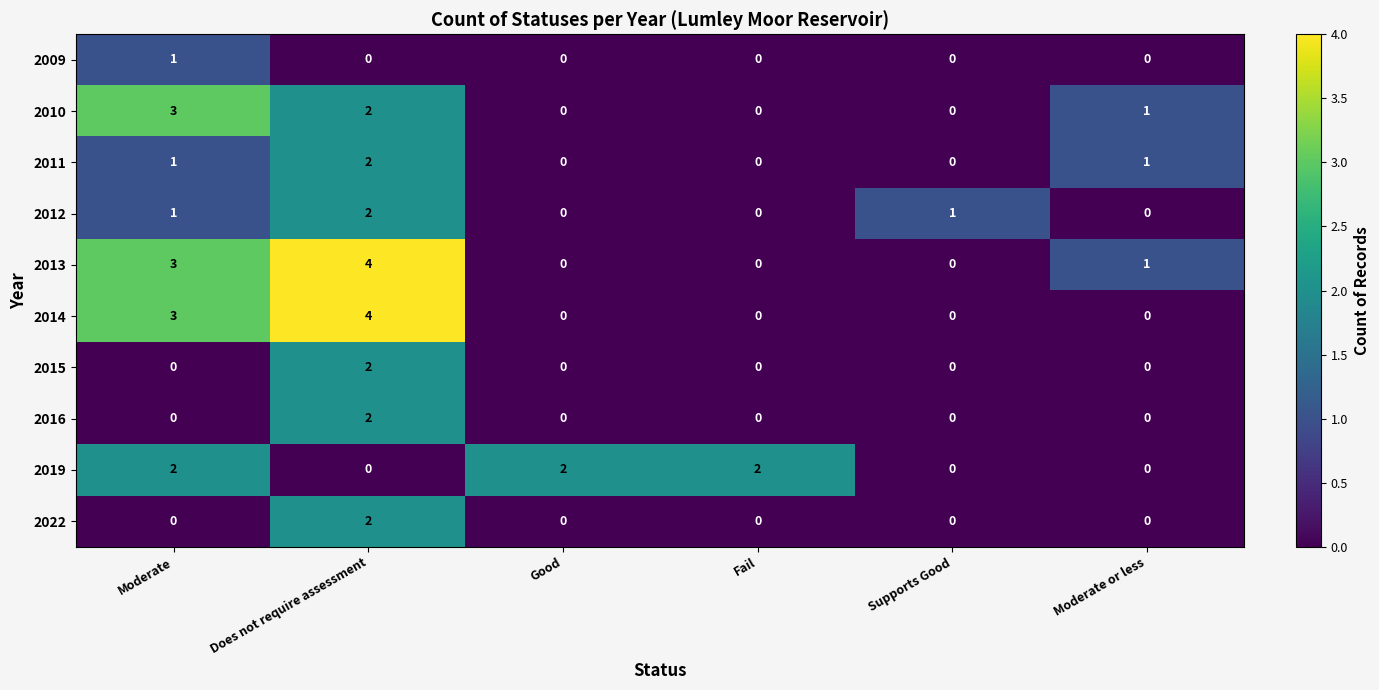

Which category has the highest value across all series?

Does not require assessment